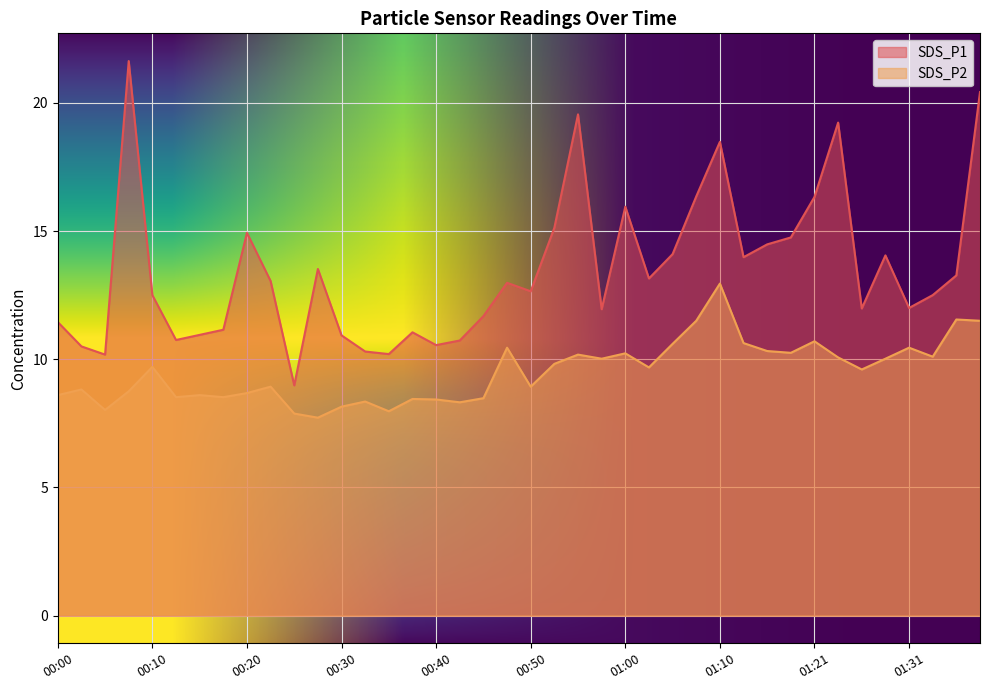

How many data points does each series have?

40